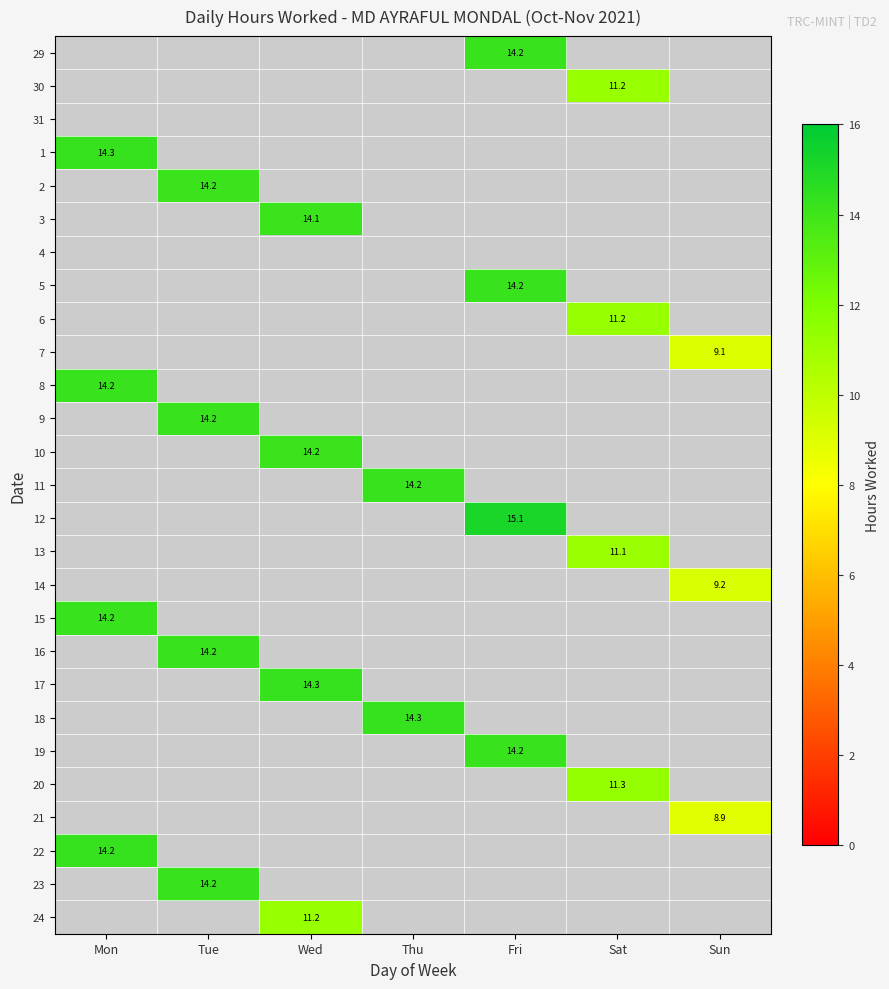

True or false: 12 has a value of 15.1 at Fri.

True